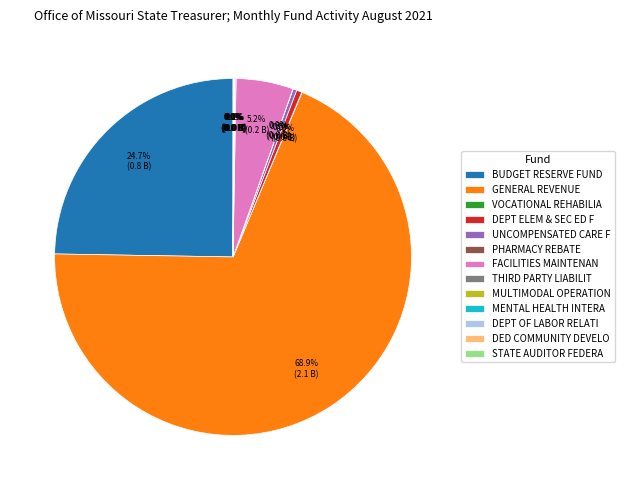

Which slice is the largest?

GENERAL REVENUE